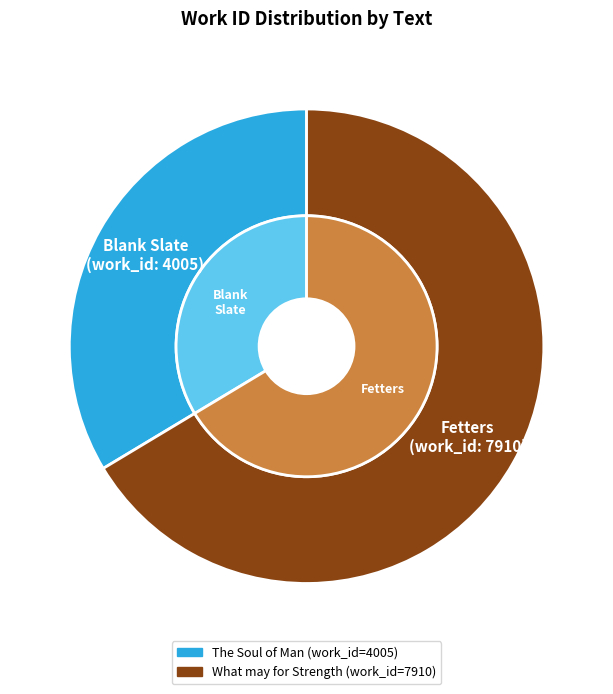

Approximately how many times larger is the value at The Soul of Man comes into this World (Blank Slate) compared to What may for Strength with Steel compare (Fetters)?

0.5